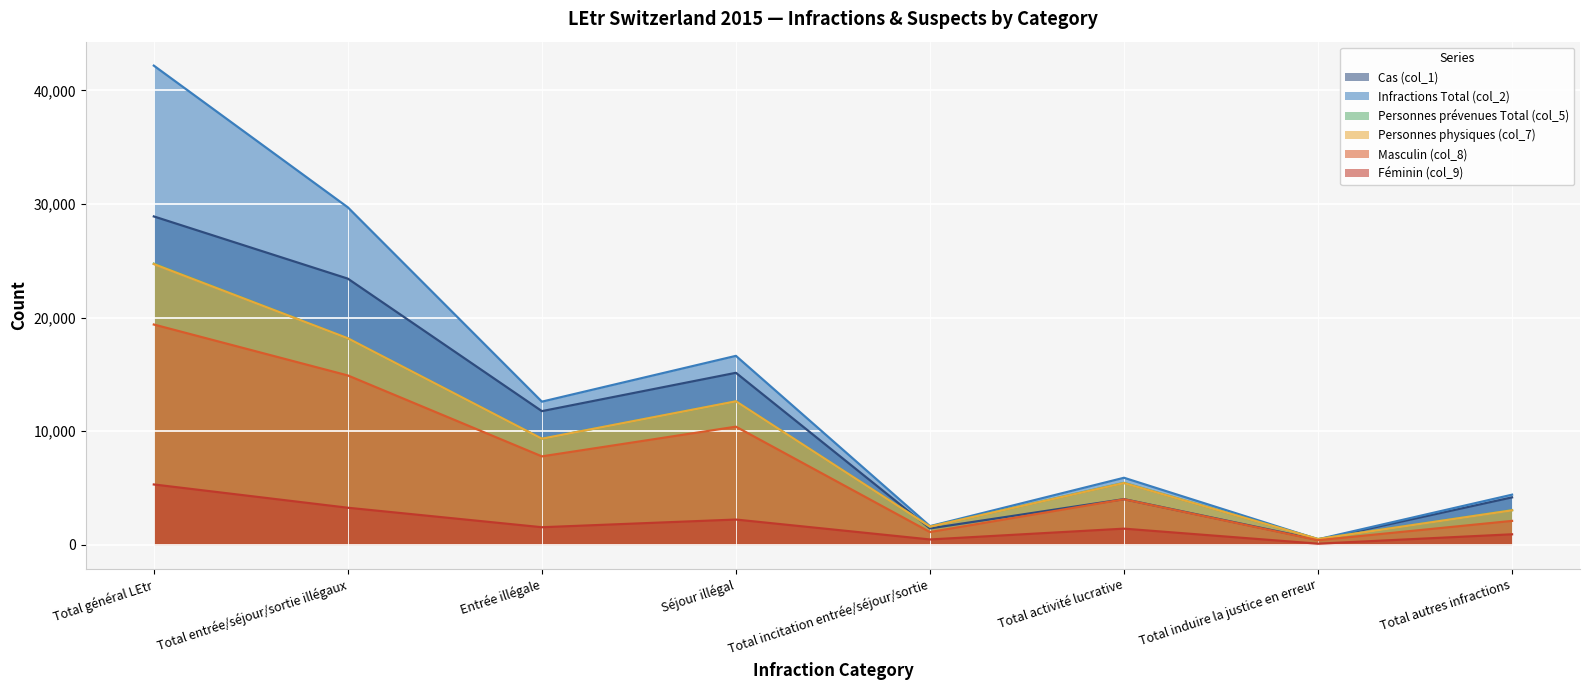

True or false: Masculin (col_8) has more than 2 interior local peaks.

False